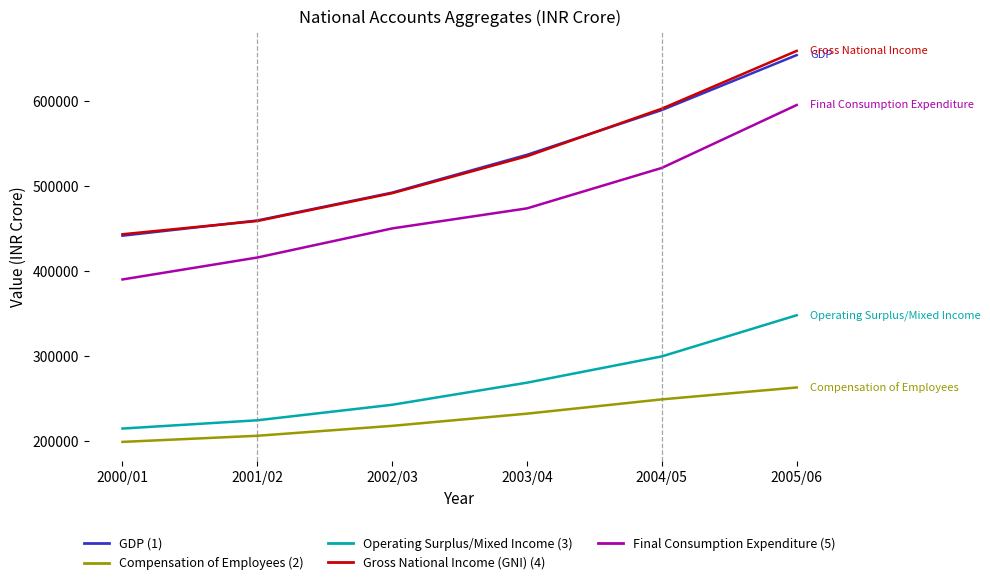

What is the difference between the highest and lowest values at 2000/01?

244386